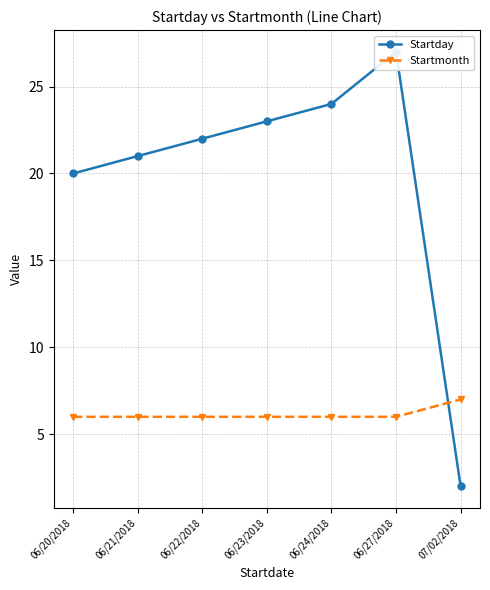

At how many categories does at least one series exceed 25?

1